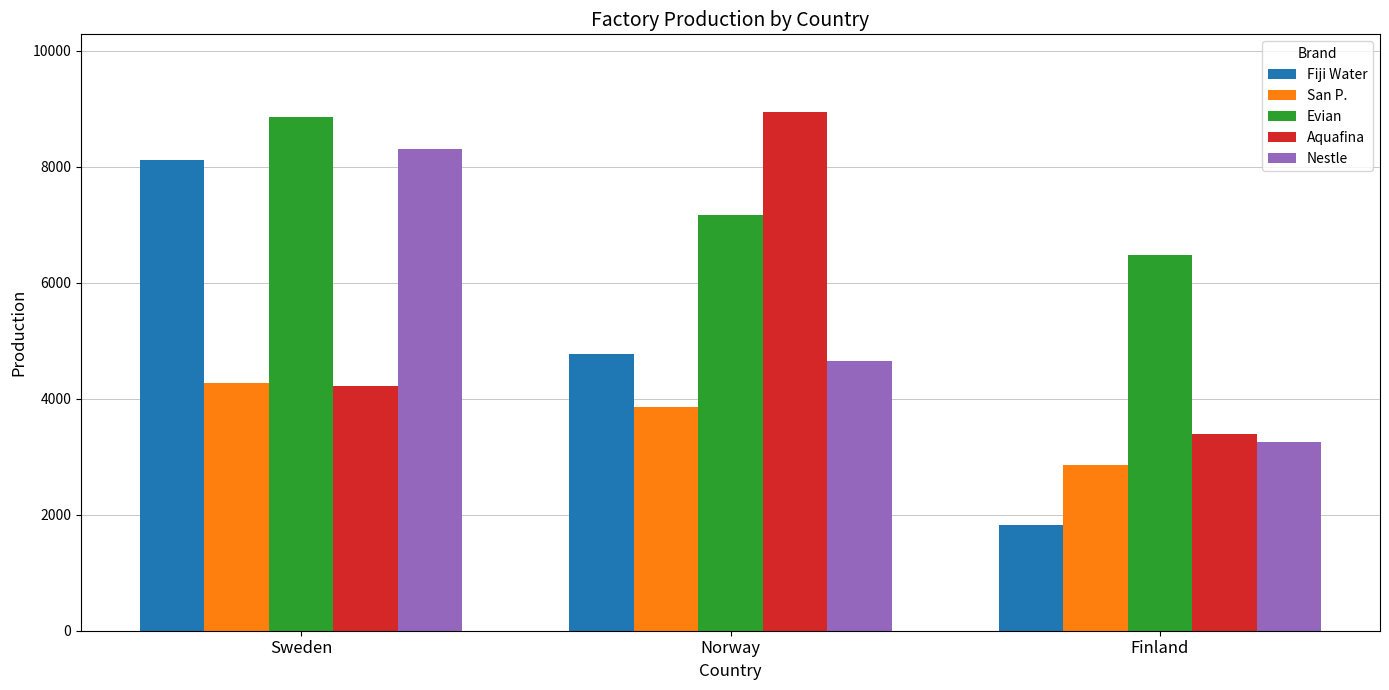

What is the sum of all Evian values?

22518